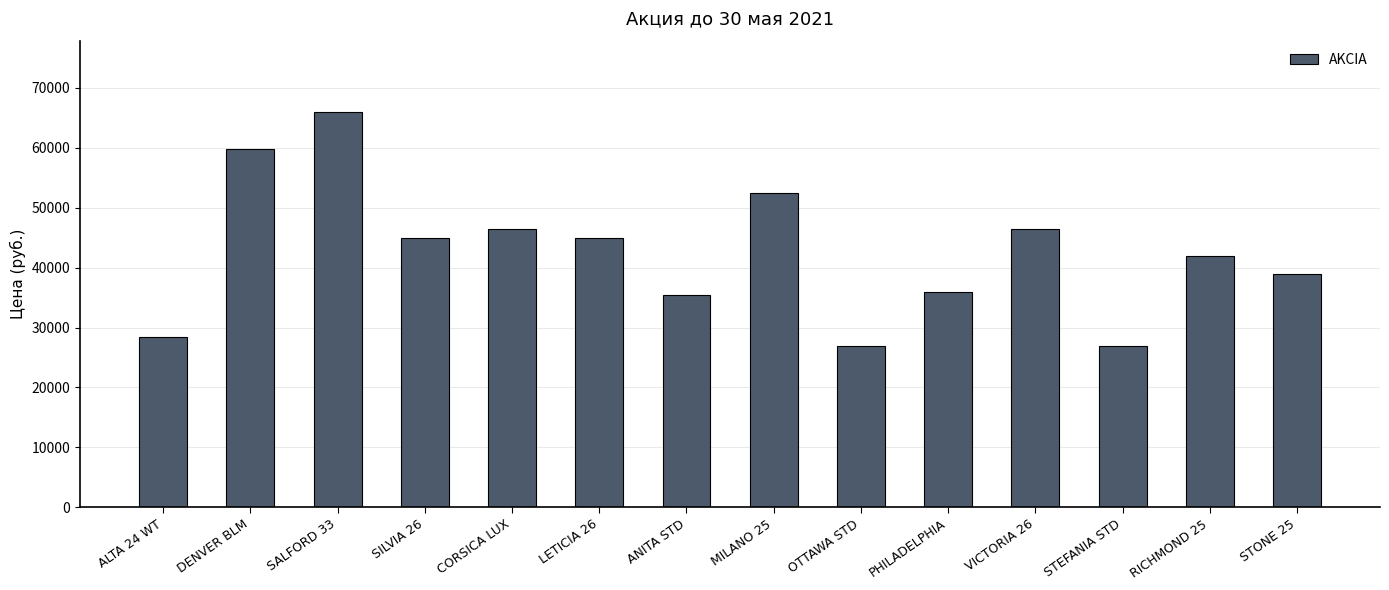

The chart shows a value of 26985 at STEFANIA STD. True or false?

True